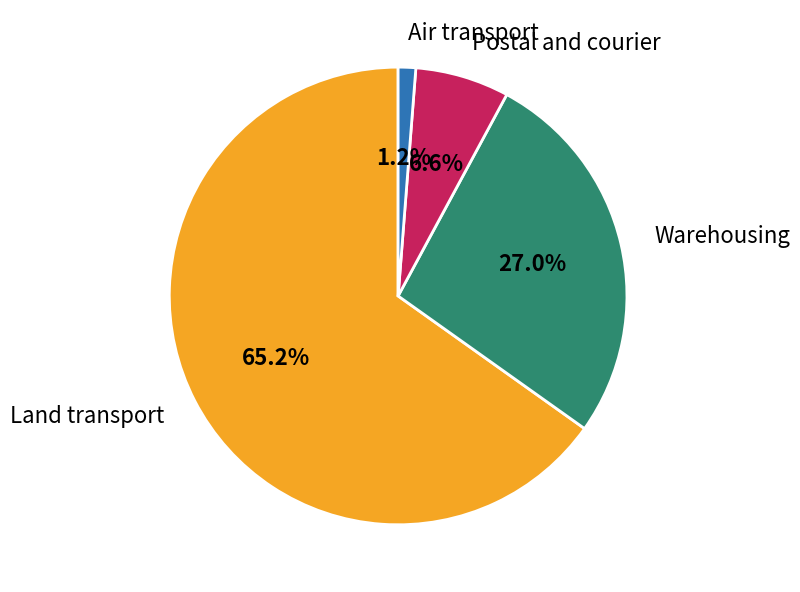

To the nearest percent, what portion does Postal and courier represent?

7%